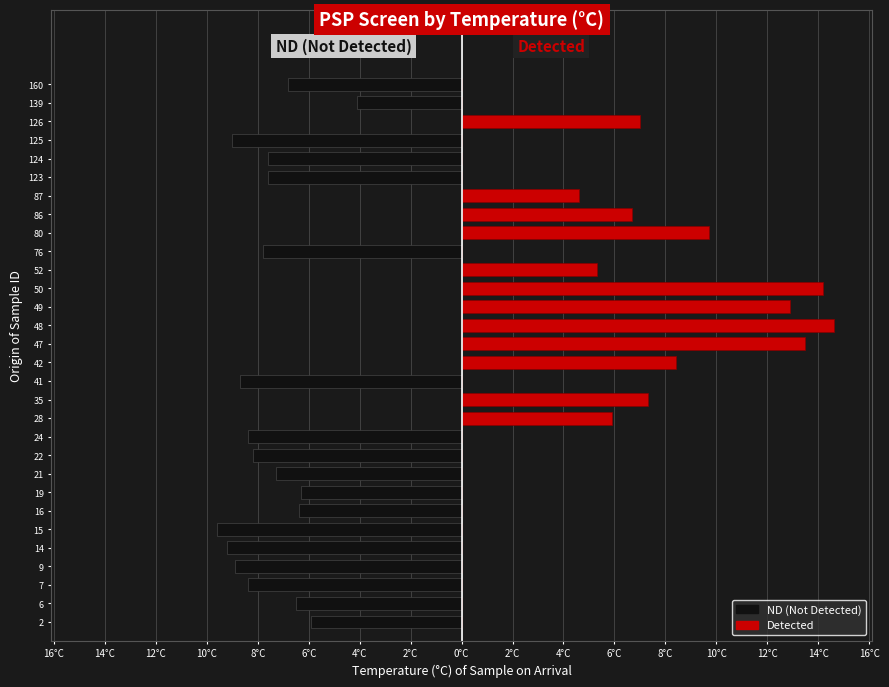

Reading left to right, extract all data points from this chart.

ND: -5.9	-6.5	-8.4	-8.9	-9.2	-9.6	-6.4	-6.3	-7.3	-8.2	-8.4	0.0	0.0	-8.7	0.0	0.0	0.0	0.0	0.0	0.0	-7.8	0.0	0.0	0.0	-7.6	-7.6	-9.0	0.0	-4.1	-6.8
Detected: 0.0	0.0	0.0	0.0	0.0	0.0	0.0	0.0	0.0	0.0	0.0	5.9	7.3	0.0	8.4	13.5	14.6	12.9	14.2	5.3	0.0	9.7	6.7	4.6	0.0	0.0	0.0	7.0	0.0	0.0